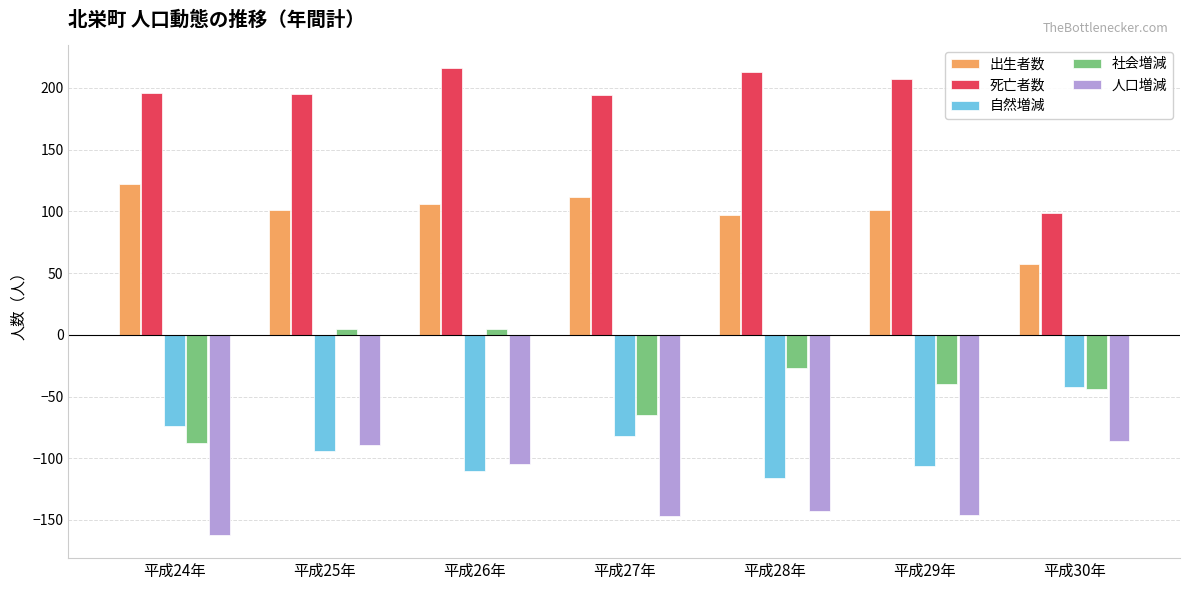

What is the difference between the maximum and minimum values in the 自然増減 series?

74